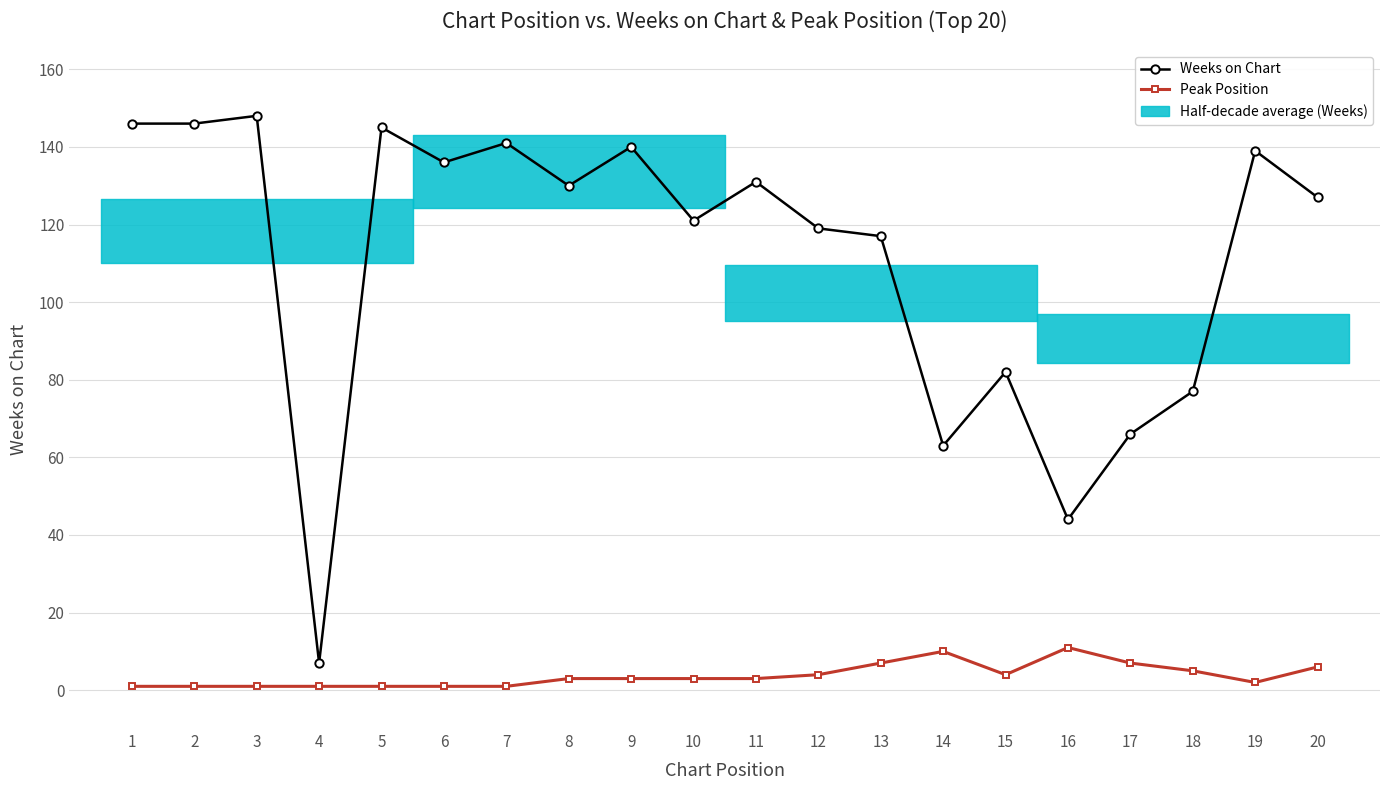

At how many categories does at least one series exceed 81?

15